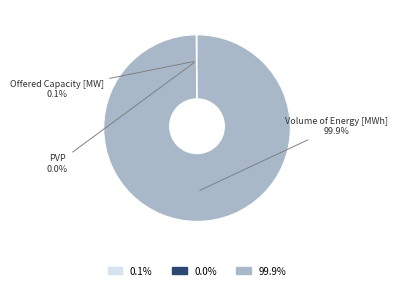

The Offered Capacity [MW] slice represents 0% of the pie. True or false?

True